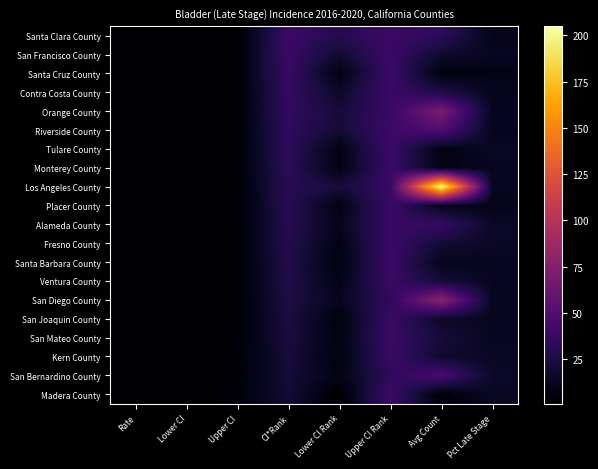

Reading left to right, transcribe all the data shown in this chart.

Santa Clara County: Rate=1.5	Lower CI=1.3	Upper CI=1.8	CI*Rank=39.0	Lower CI Rank=29.0	Upper CI Rank=39.0	Avg Count=33.0	Pct Late Stage=10.6
San Francisco County: Rate=1.7	Lower CI=1.4	Upper CI=2.1	CI*Rank=38.0	Lower CI Rank=19.0	Upper CI Rank=39.0	Avg Count=18.0	Pct Late Stage=12.6
Santa Cruz County: Rate=1.7	Lower CI=1.1	Upper CI=2.5	CI*Rank=37.0	Lower CI Rank=8.0	Upper CI Rank=39.0	Avg Count=6.0	Pct Late Stage=9.0
Contra Costa County: Rate=1.8	Lower CI=1.5	Upper CI=2.2	CI*Rank=36.0	Lower CI Rank=16.0	Upper CI Rank=39.0	Avg Count=26.0	Pct Late Stage=11.7
Orange County: Rate=1.8	Lower CI=1.7	Upper CI=2.1	CI*Rank=35.0	Lower CI Rank=21.0	Upper CI Rank=38.0	Avg Count=69.0	Pct Late Stage=12.0
Riverside County: Rate=1.8	Lower CI=1.6	Upper CI=2.1	CI*Rank=34.0	Lower CI Rank=20.0	Upper CI Rank=39.0	Avg Count=50.0	Pct Late Stage=11.3
Tulare County: Rate=1.9	Lower CI=1.3	Upper CI=2.5	CI*Rank=33.0	Lower CI Rank=8.0	Upper CI Rank=39.0	Avg Count=8.0	Pct Late Stage=14.5
Monterey County: Rate=1.9	Lower CI=1.4	Upper CI=2.6	CI*Rank=32.0	Lower CI Rank=8.0	Upper CI Rank=39.0	Avg Count=8.0	Pct Late Stage=12.6
Los Angeles County: Rate=1.9	Lower CI=1.8	Upper CI=2.0	CI*Rank=31.0	Lower CI Rank=22.0	Upper CI Rank=37.0	Avg Count=205.0	Pct Late Stage=13.6
Placer County: Rate=2.0	Lower CI=1.5	Upper CI=2.6	CI*Rank=30.0	Lower CI Rank=8.0	Upper CI Rank=39.0	Avg Count=11.0	Pct Late Stage=10.2
Alameda County: Rate=2.1	Lower CI=1.8	Upper CI=2.4	CI*Rank=29.0	Lower CI Rank=11.0	Upper CI Rank=37.0	Avg Count=37.0	Pct Late Stage=14.6
Fresno County: Rate=2.1	Lower CI=1.7	Upper CI=2.5	CI*Rank=28.0	Lower CI Rank=8.0	Upper CI Rank=39.0	Avg Count=20.0	Pct Late Stage=14.9
Santa Barbara County: Rate=2.1	Lower CI=1.6	Upper CI=2.8	CI*Rank=27.0	Lower CI Rank=6.0	Upper CI Rank=39.0	Avg Count=11.0	Pct Late Stage=12.8
Ventura County: Rate=2.1	Lower CI=1.7	Upper CI=2.6	CI*Rank=26.0	Lower CI Rank=9.0	Upper CI Rank=38.0	Avg Count=21.0	Pct Late Stage=12.9
San Diego County: Rate=2.1	Lower CI=1.9	Upper CI=2.4	CI*Rank=25.0	Lower CI Rank=12.0	Upper CI Rank=33.0	Avg Count=78.0	Pct Late Stage=13.0
San Joaquin County: Rate=2.2	Lower CI=1.7	Upper CI=2.7	CI*Rank=24.0	Lower CI Rank=6.0	Upper CI Rank=38.0	Avg Count=16.0	Pct Late Stage=12.7
San Mateo County: Rate=2.2	Lower CI=1.8	Upper CI=2.7	CI*Rank=23.0	Lower CI Rank=7.0	Upper CI Rank=38.0	Avg Count=21.0	Pct Late Stage=13.2
Kern County: Rate=2.2	Lower CI=1.8	Upper CI=2.7	CI*Rank=22.0	Lower CI Rank=6.0	Upper CI Rank=38.0	Avg Count=18.0	Pct Late Stage=14.1
San Bernardino County: Rate=2.2	Lower CI=2.0	Upper CI=2.6	CI*Rank=21.0	Lower CI Rank=8.0	Upper CI Rank=33.0	Avg Count=46.0	Pct Late Stage=15.2
Madera County: Rate=2.3	Lower CI=1.3	Upper CI=3.6	CI*Rank=20.0	Lower CI Rank=1.0	Upper CI Rank=39.0	Avg Count=4.0	Pct Late Stage=13.8